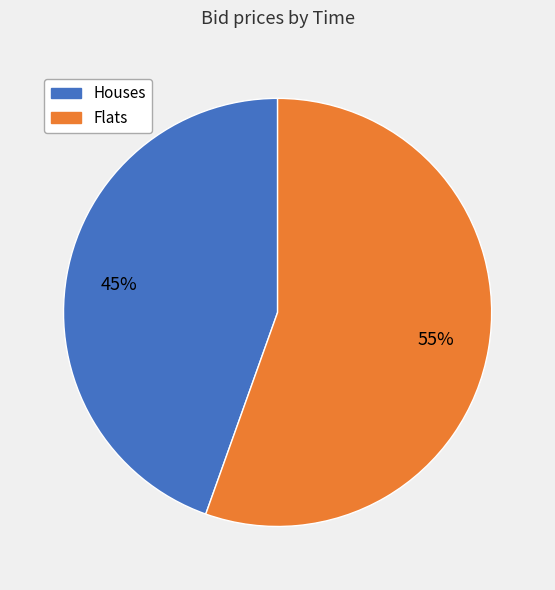

Is there a majority slice in this chart?

Yes